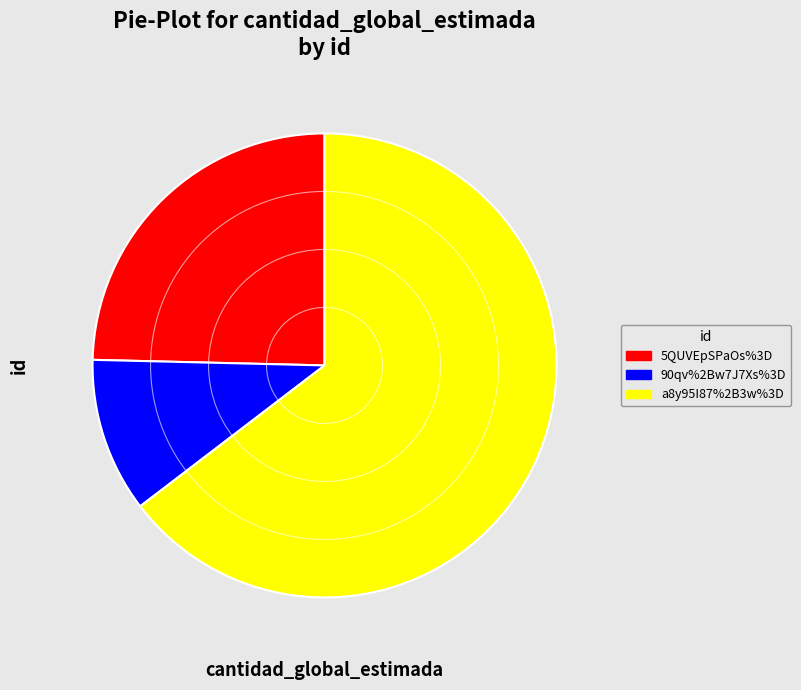

Is there any slice that represents more than half of the pie?

Yes